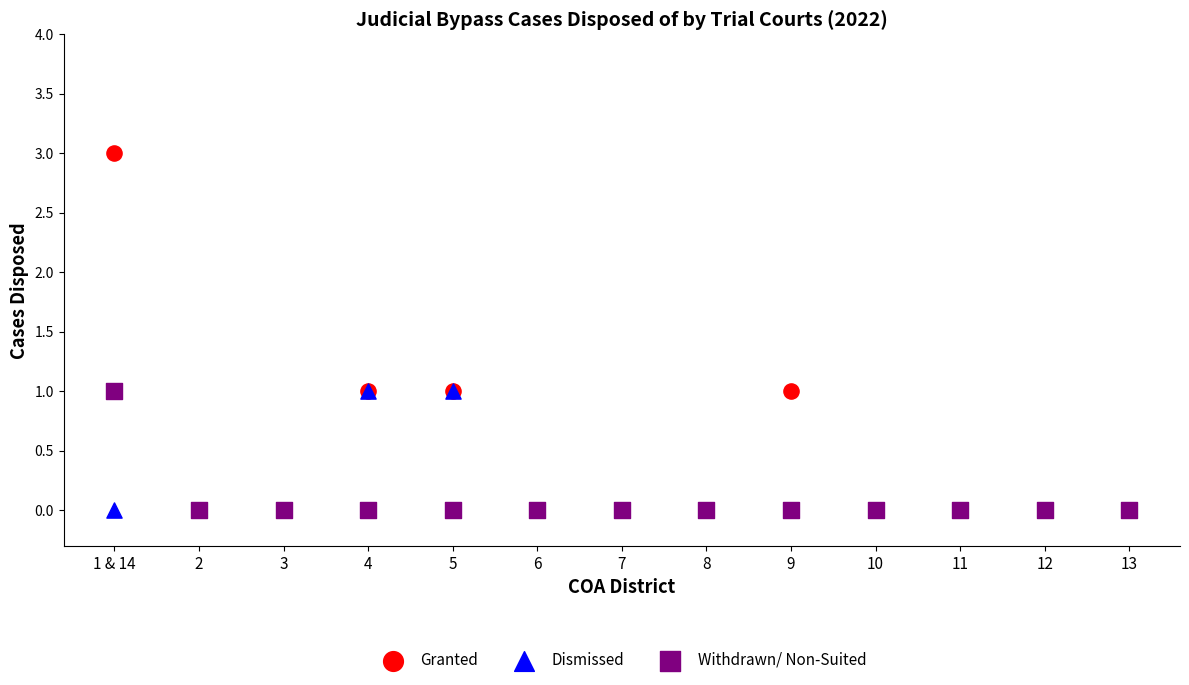

What are all the series names shown in the legend?

Granted, Dismissed, Withdrawn/ Non-Suited